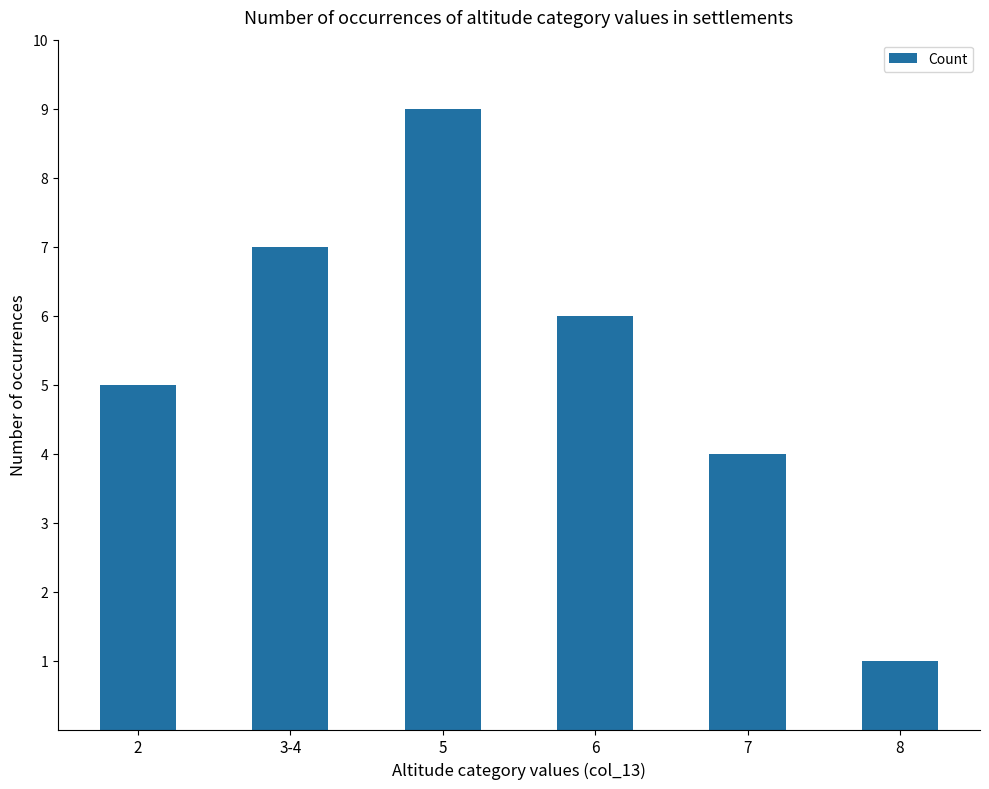

Does the chart contain any negative values?

No